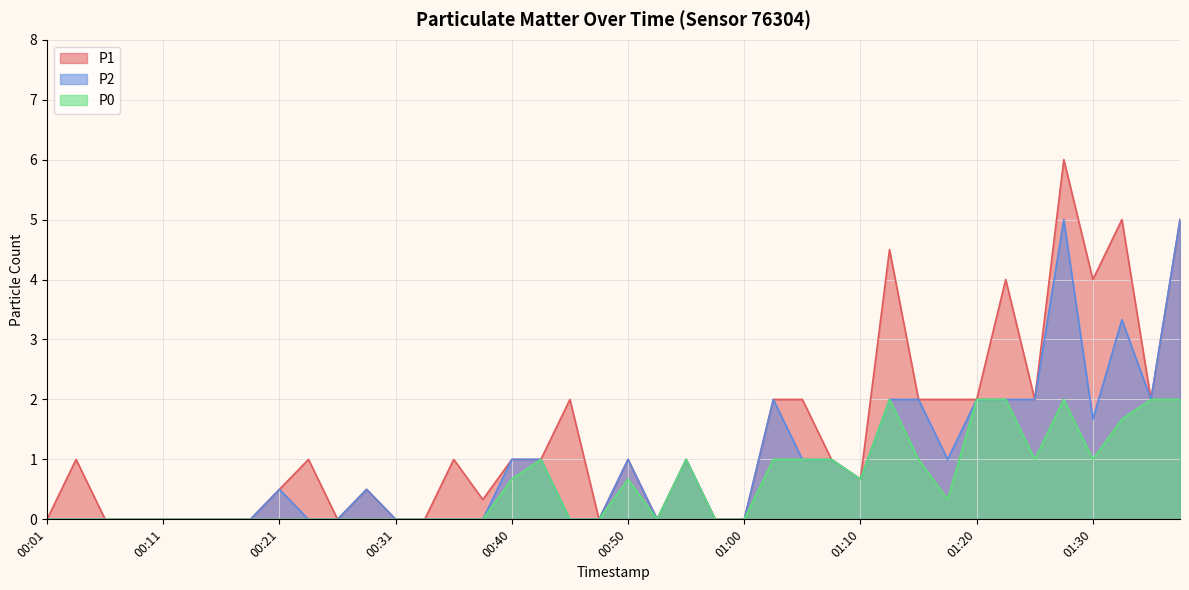

True or false: P1 and P0 cross at least once.

False